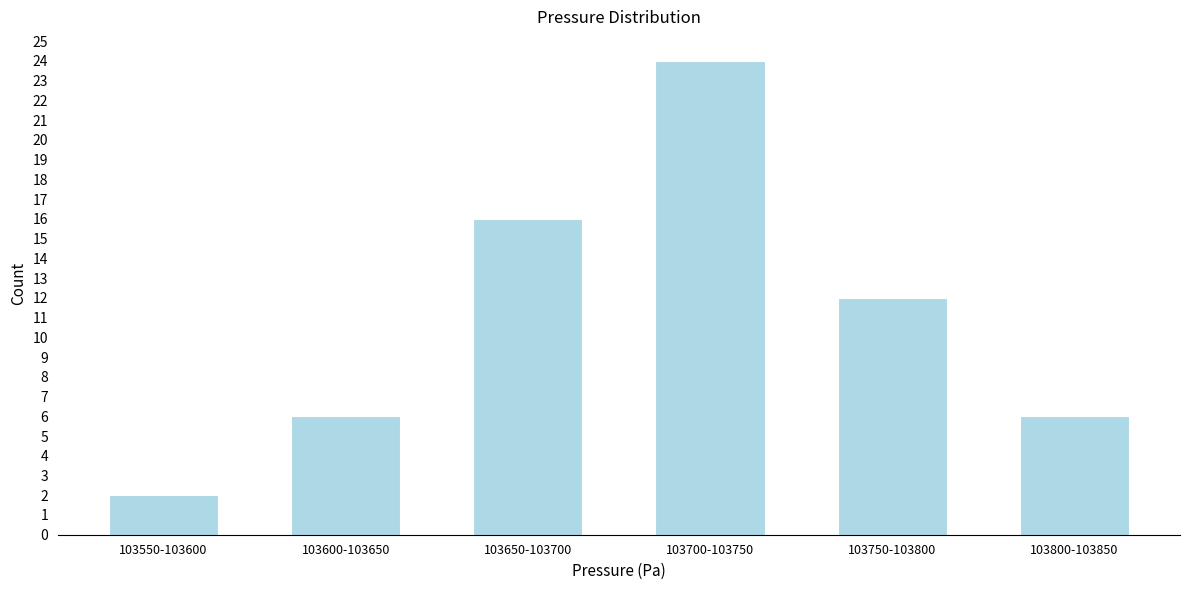

Reading left to right, transcribe all the data shown in this chart.

103550-103600=2	103600-103650=6	103650-103700=16	103700-103750=24	103750-103800=12	103800-103850=6